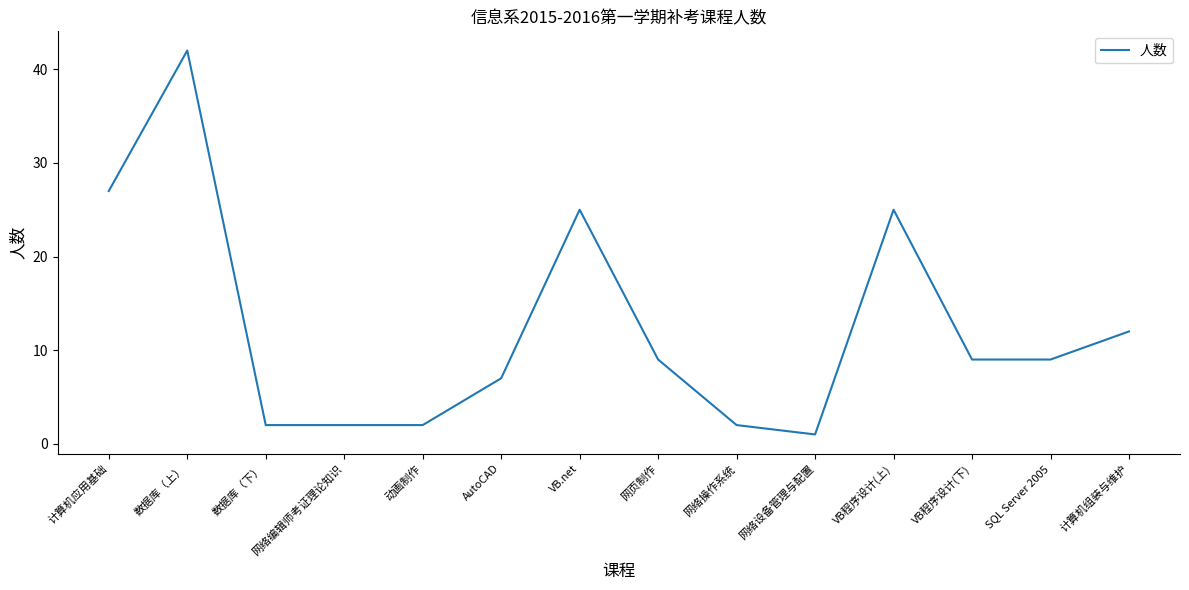

How many series are shown in this chart?

1